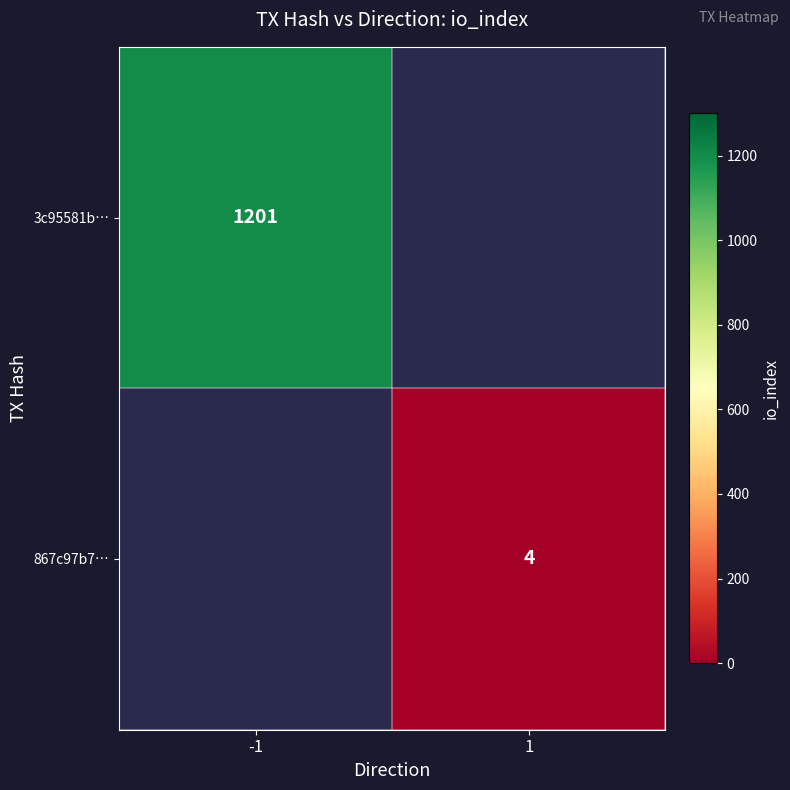

The value of 867c97b7… at 1 is 4. True or false?

True